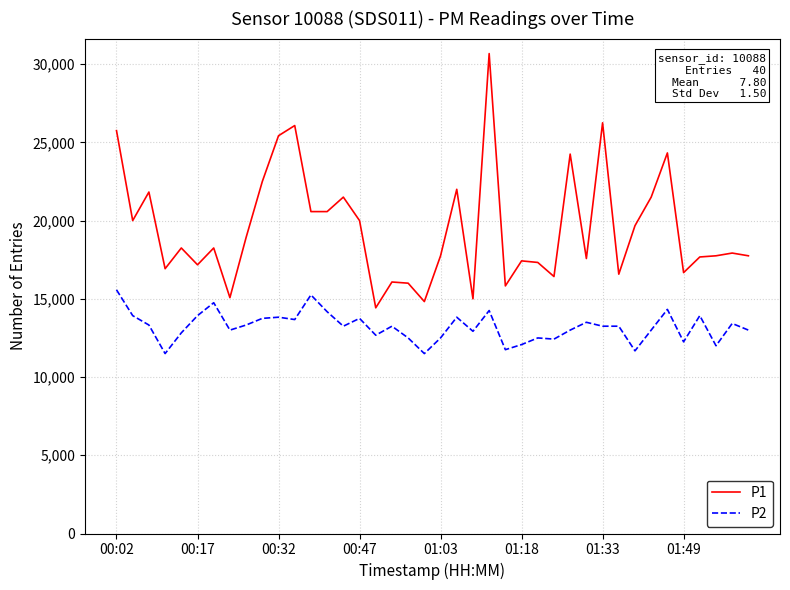

Rank the series by their maximum value, from highest to lowest.

P1, P2